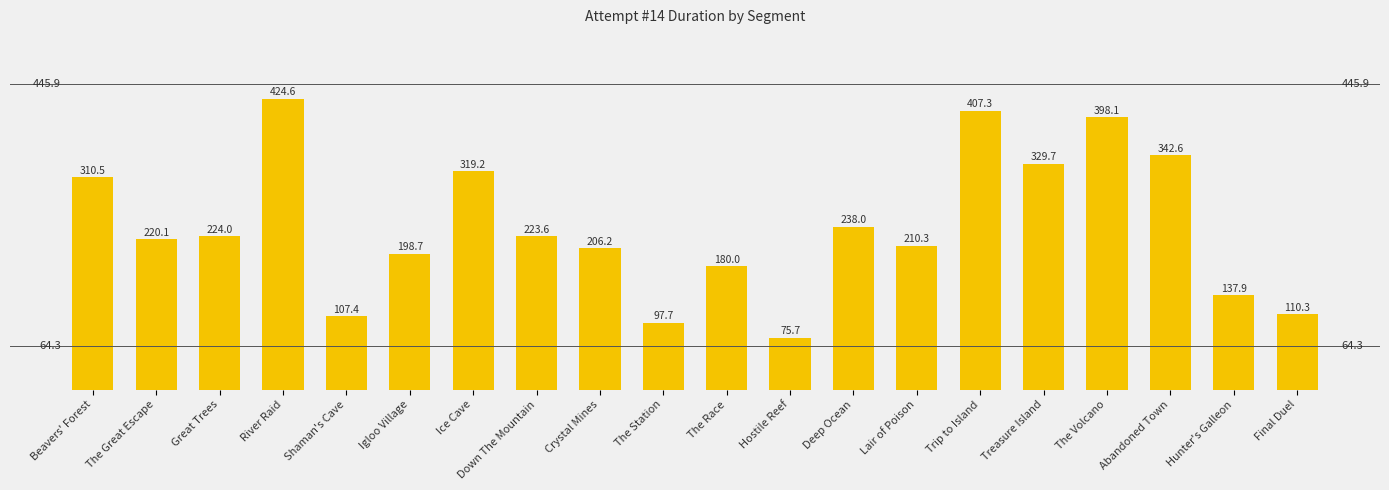

Does the chart contain any negative values?

No